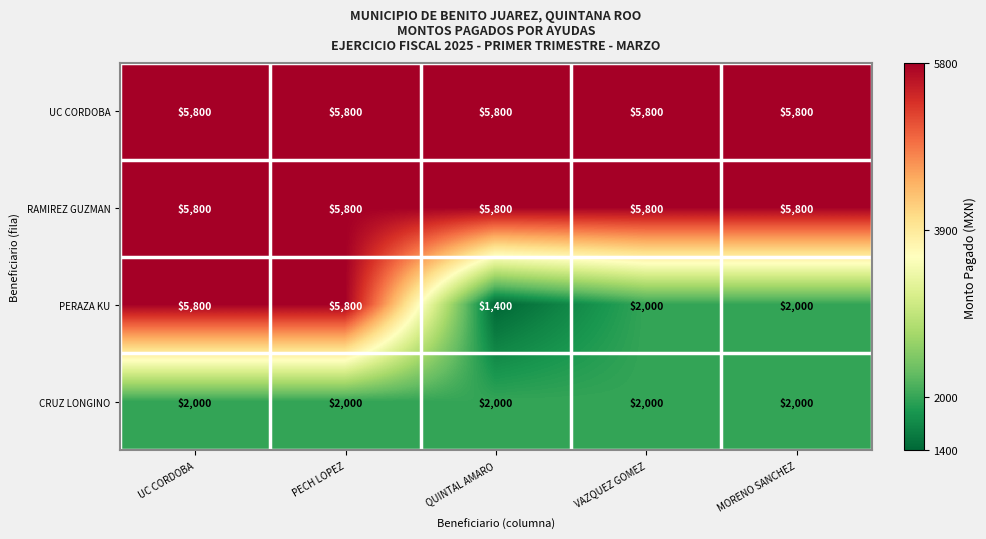

What is the total value across all series at QUINTAL AMARO?

15000